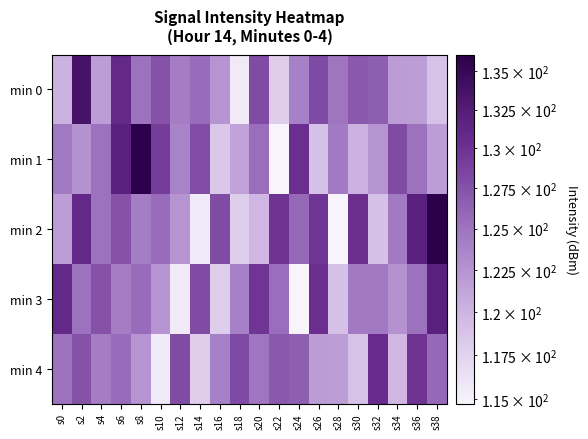

Rank the series by their maximum value, from highest to lowest.

min 1, min 2, min 0, min 3, min 4